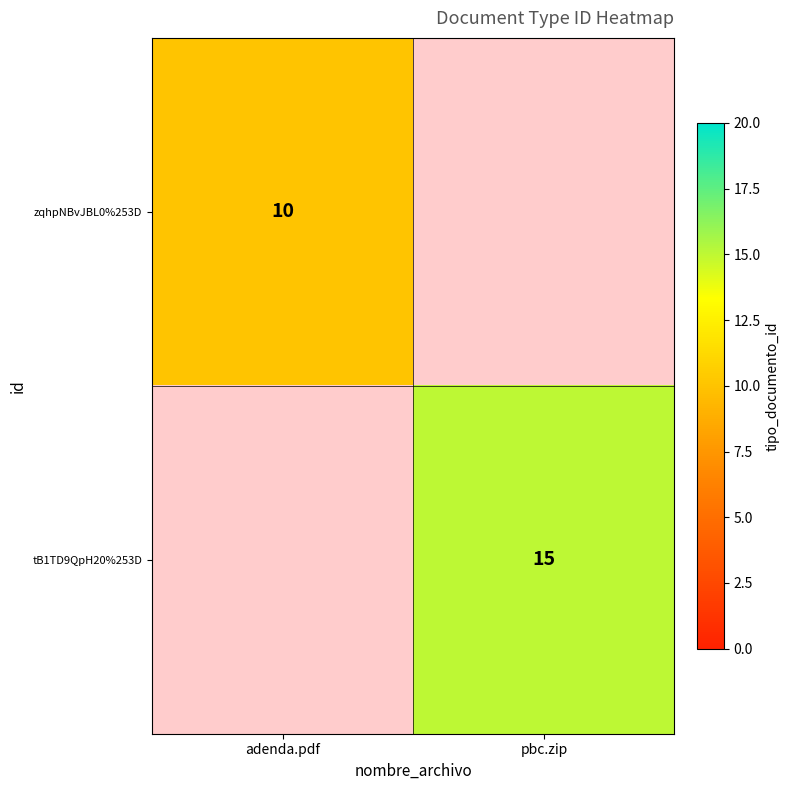

At how many categories does at least one series exceed 11?

1